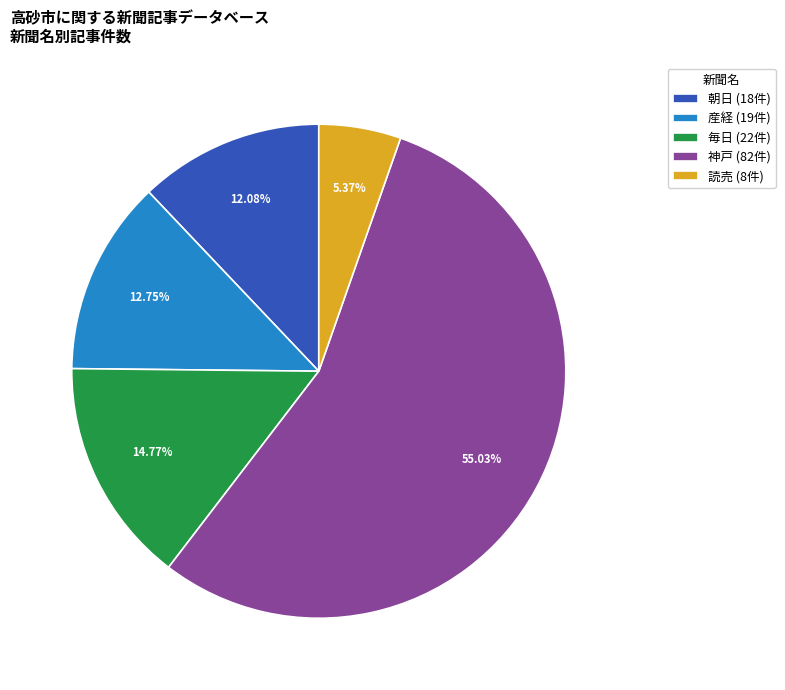

To the nearest percent, what percentage of the pie is 神戸?

55%